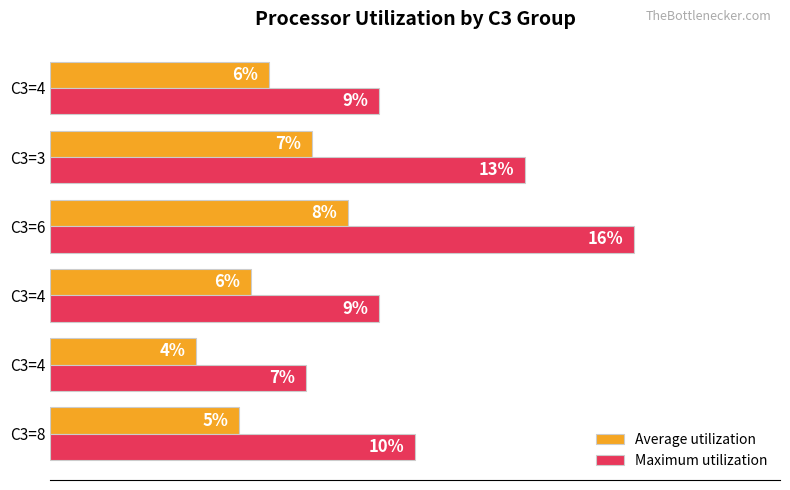

What are all the series names shown in the legend?

Average utilization, Maximum utilization